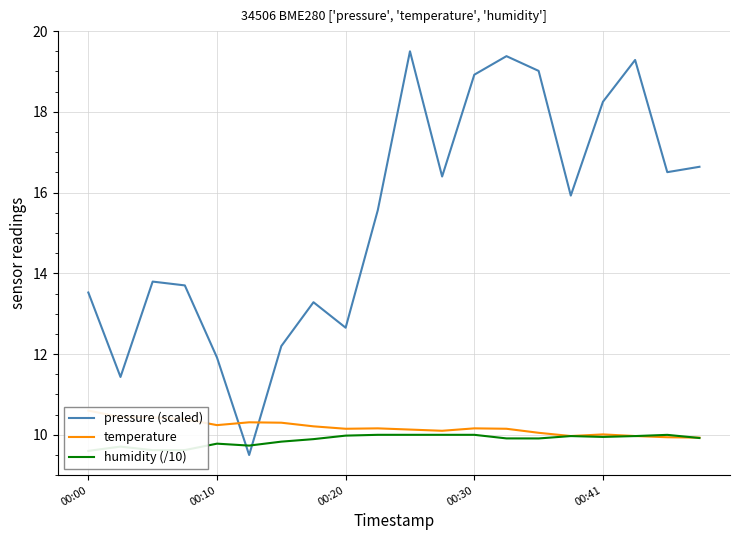

What is the difference between the highest and lowest values at 14?

9.1